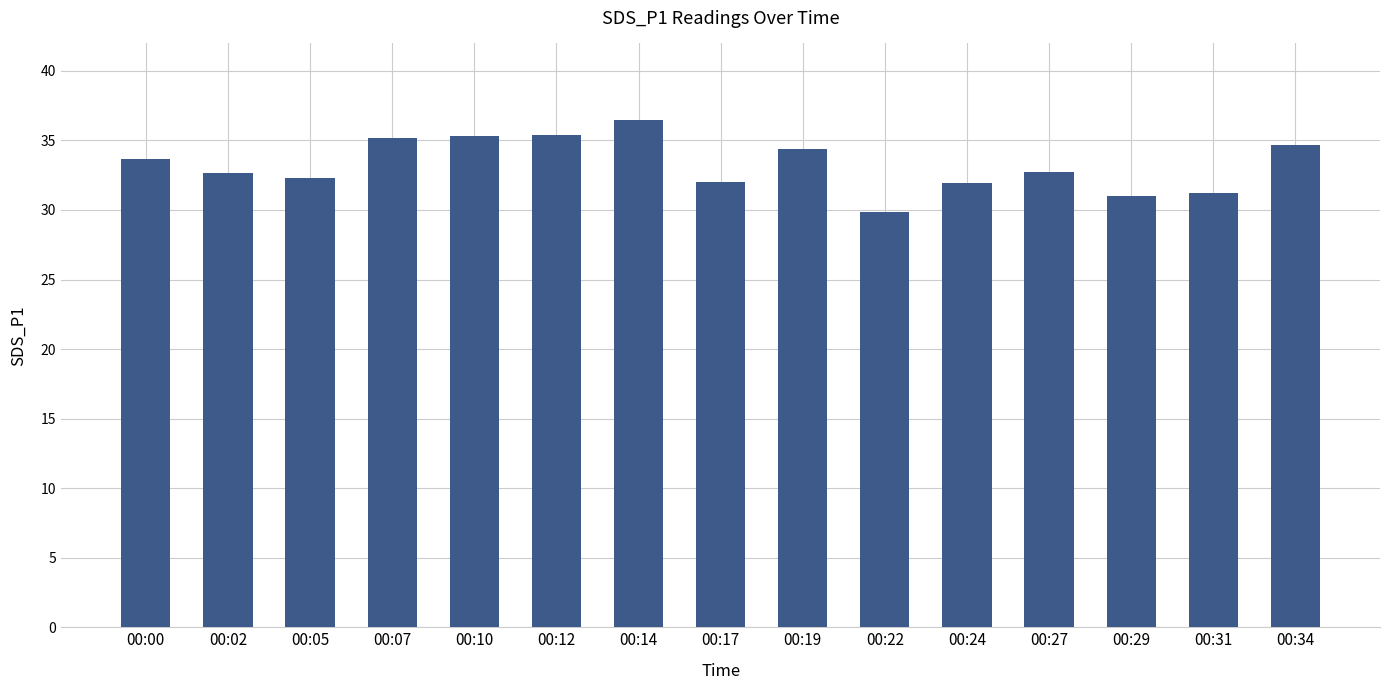

The chart shows a value of 9.7 at 00:05. True or false?

False